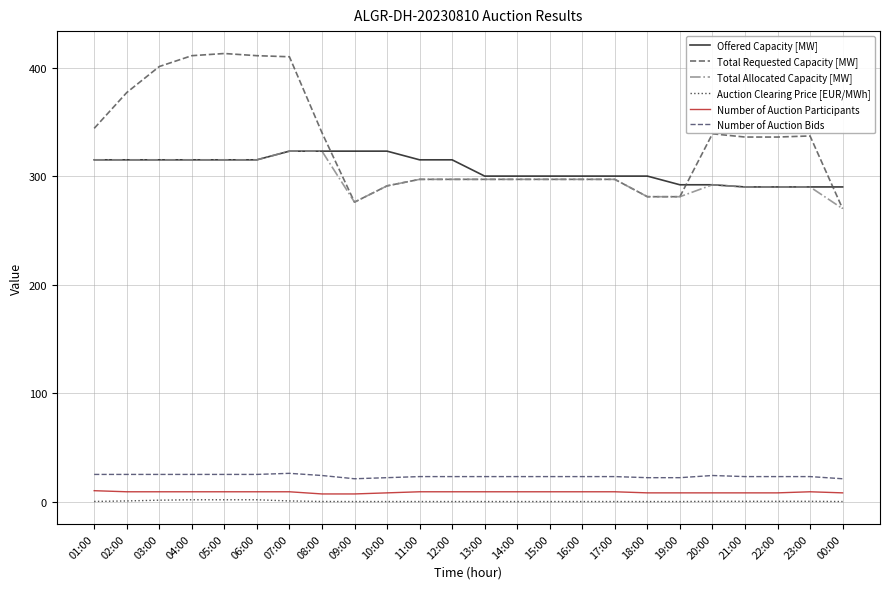

True or false: Offered Capacity [MW] and Number of Auction Participants intersect in this chart.

False